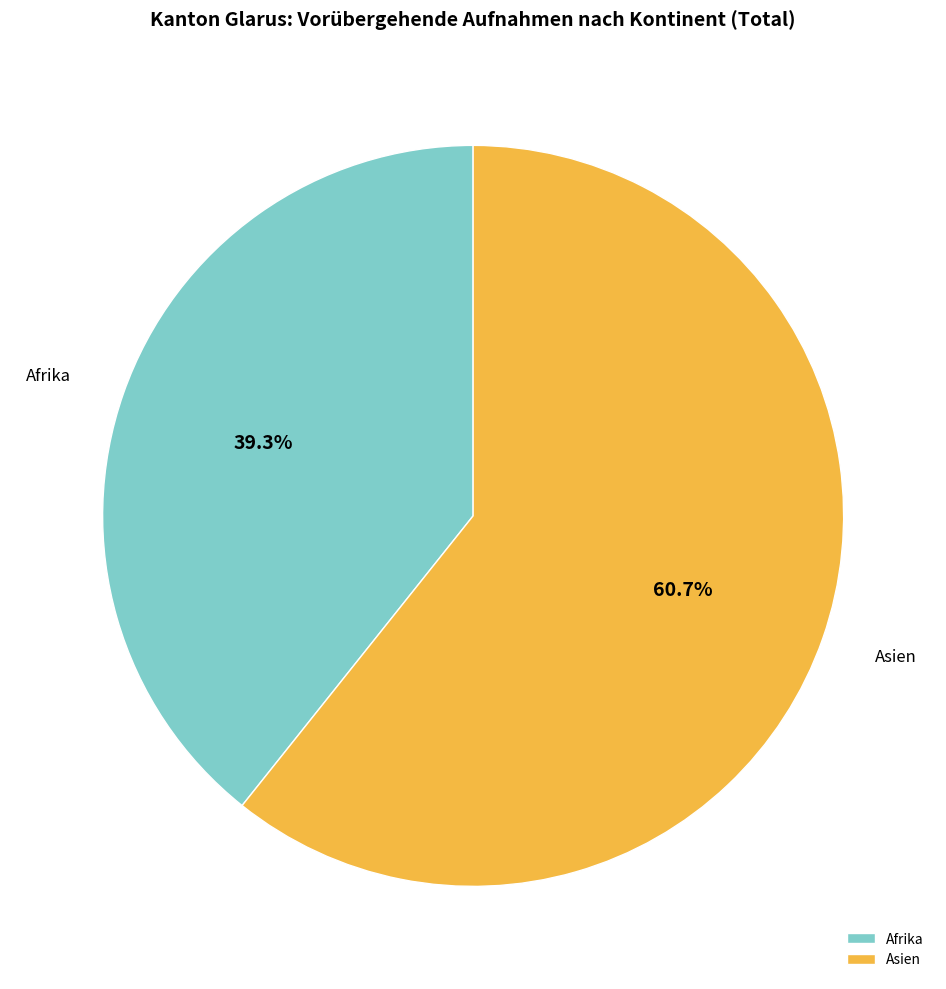

Is Afrika the majority of the pie?

No